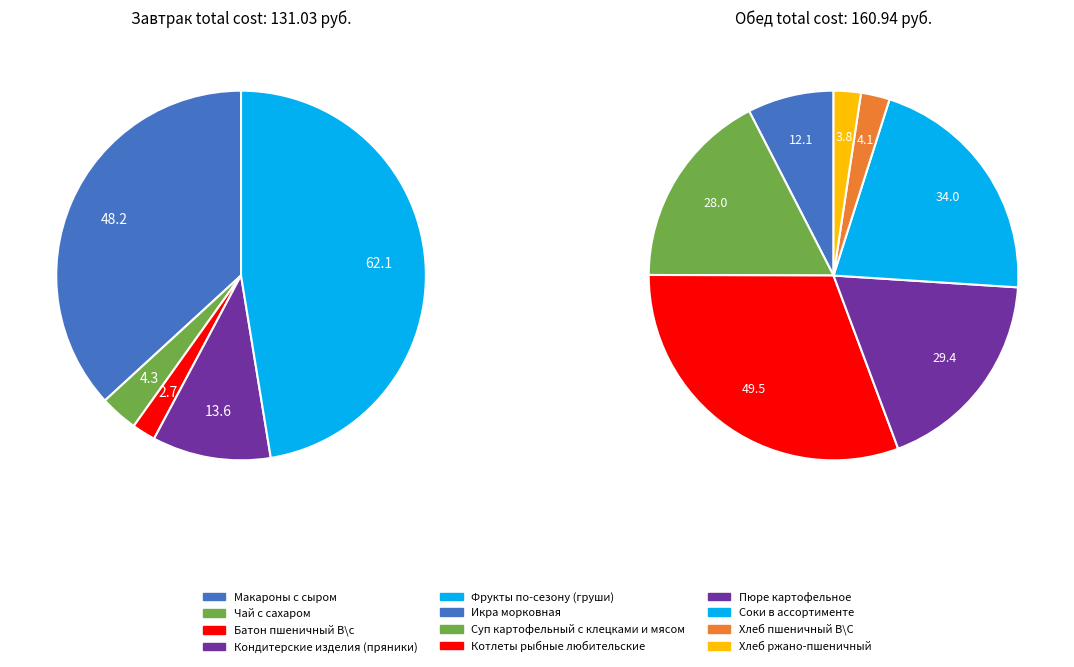

What is the change in value from Икра морковная to Хлеб пшеничный В\С?

-8.1